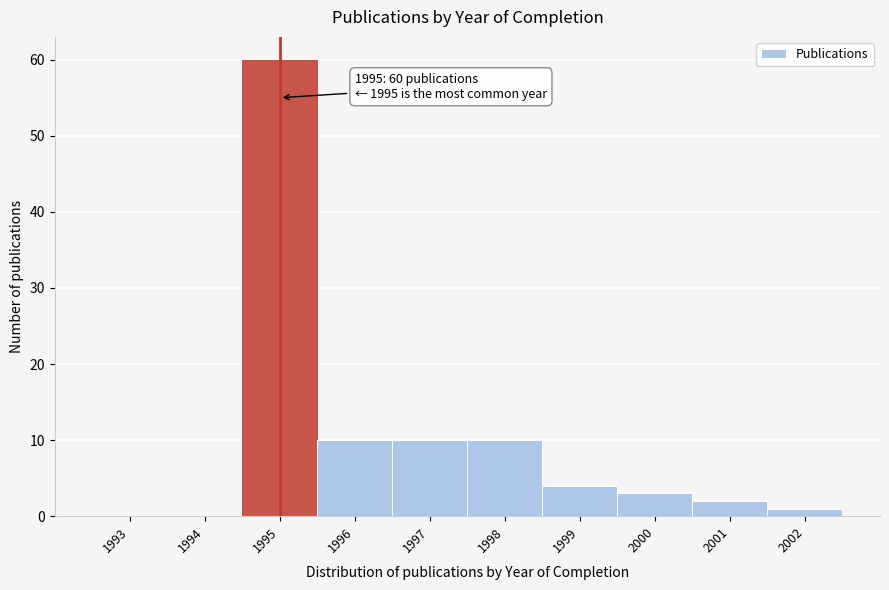

Reading right to left, list all the values displayed in this chart.

2002=1	2001=2	2000=3	1999=4	1998=10	1997=10	1996=10	1995=60	1994=0	1993=0